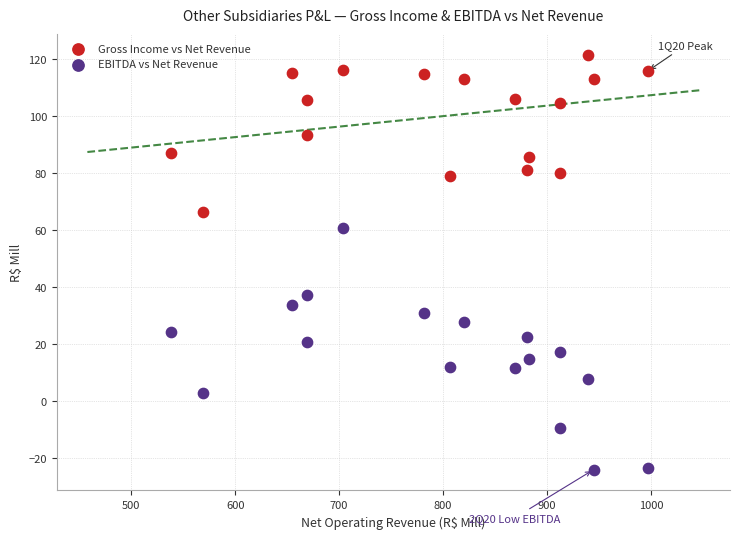

Which series reaches the minimum Y coordinate?

EBITDA vs Net Revenue